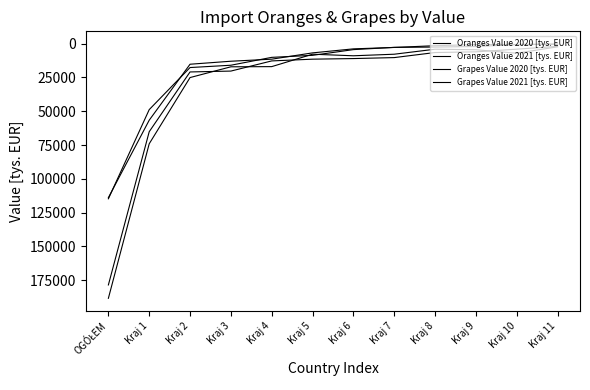

Is the value of Oranges Value 2020 [tys. EUR] at Kraj 4 greater than the value of Oranges Value 2021 [tys. EUR] at Kraj 1?

No